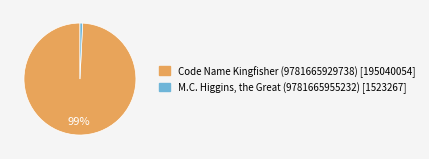

Which category has the smallest portion of the pie?

M.C. Higgins, the Great (9781665955232)